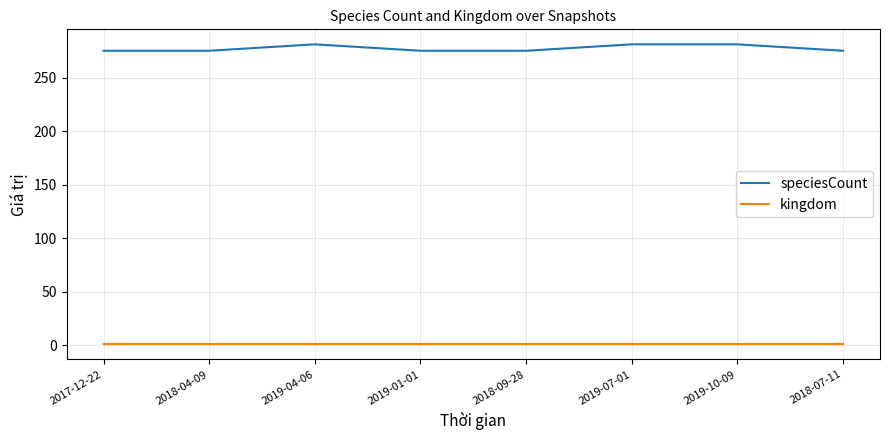

True or false: speciesCount and kingdom intersect in this chart.

False